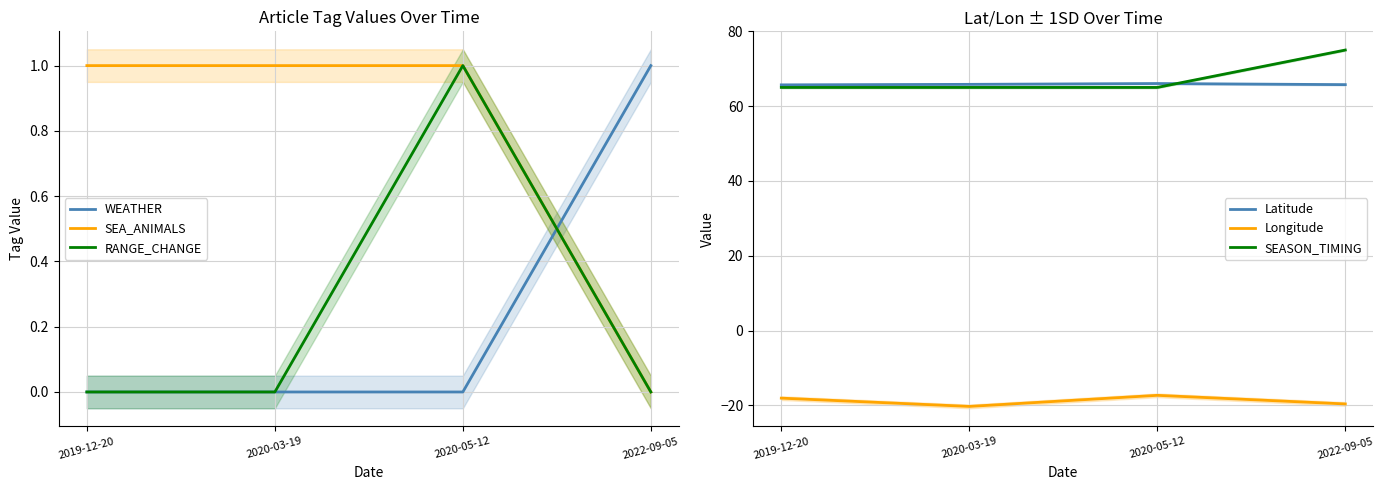

Is the value of SEASON_TIMING at 2019-12-20 greater than the value of WEATHER at 2020-03-19?

Yes